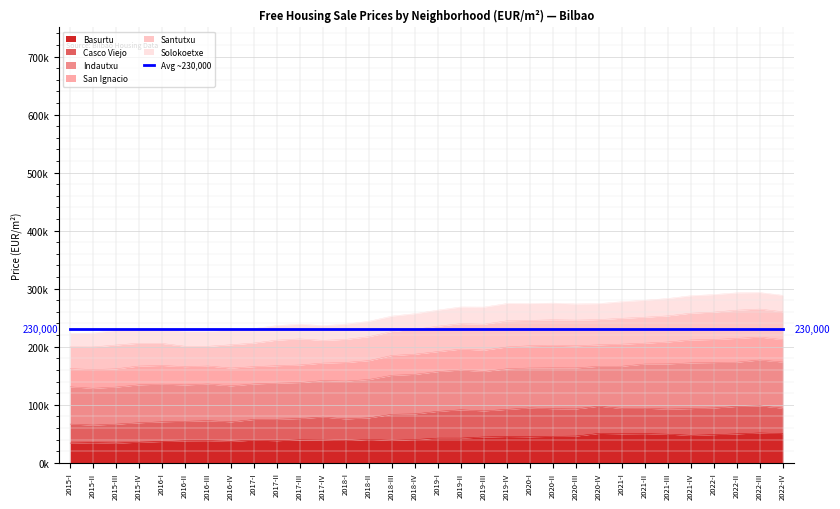

What is the label of the 12th point from the right?

2020-I